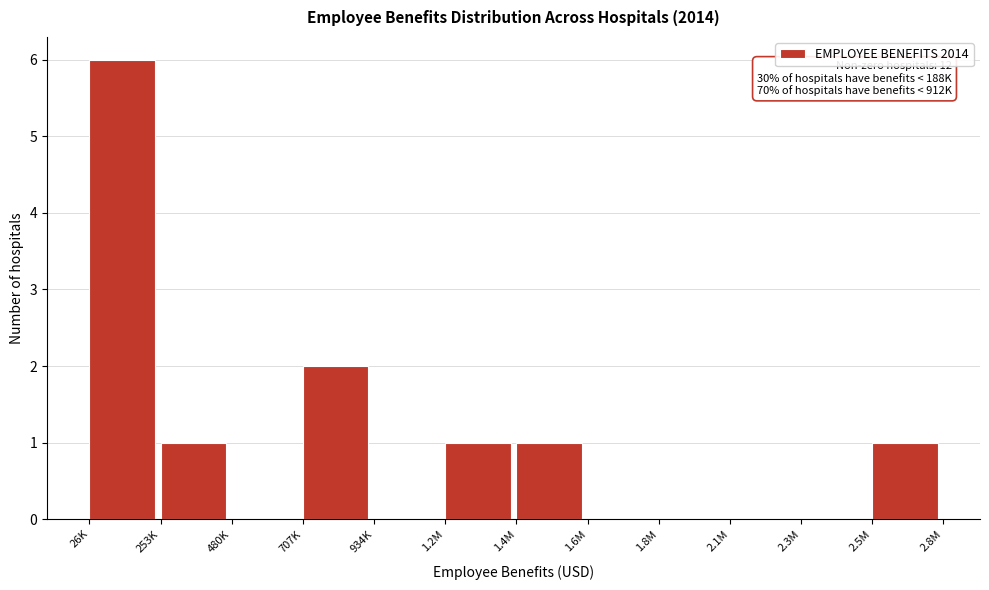

Reading right to left, list all the values displayed in this chart.

2.5M=1	2.3M=0	2.1M=0	1.8M=0	1.6M=0	1.4M=1	1.2M=1	934K=0	707K=2	480K=0	253K=1	26K=6